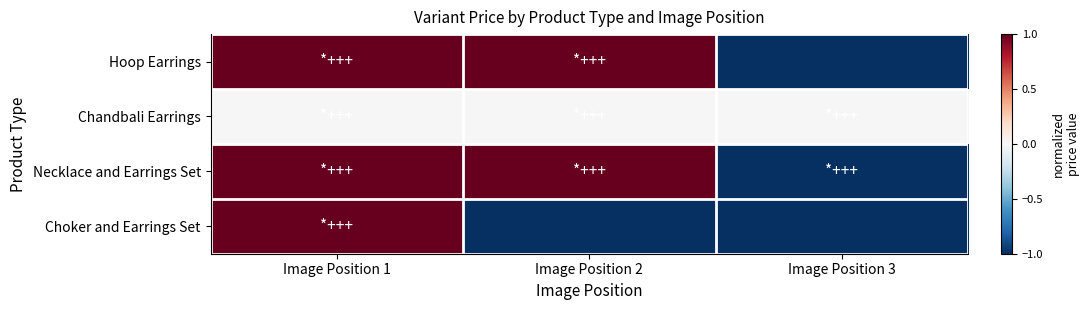

Reading left to right, list all the values displayed in this chart.

Hoop Earrings: Image Position 1=1	Image Position 2=1	Image Position 3=-1
Chandbali Earrings: Image Position 1=0	Image Position 2=0	Image Position 3=0
Necklace and Earrings Set: Image Position 1=1	Image Position 2=1	Image Position 3=-1
Choker and Earrings Set: Image Position 1=1	Image Position 2=-1	Image Position 3=-1